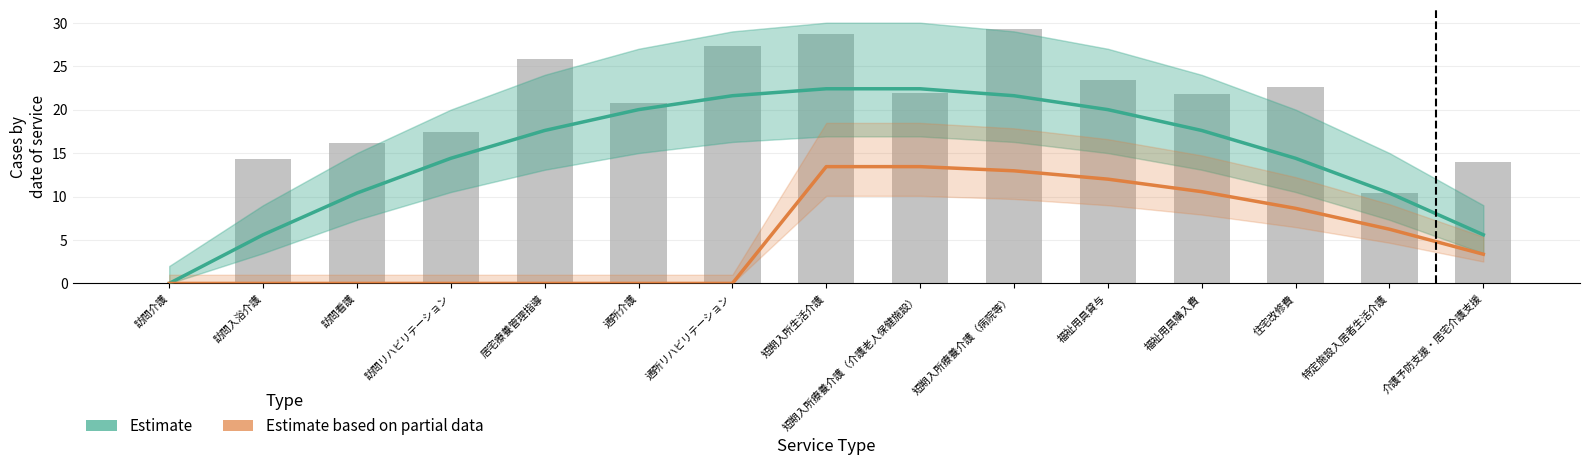

What is the average value of the Estimate series?

14.9